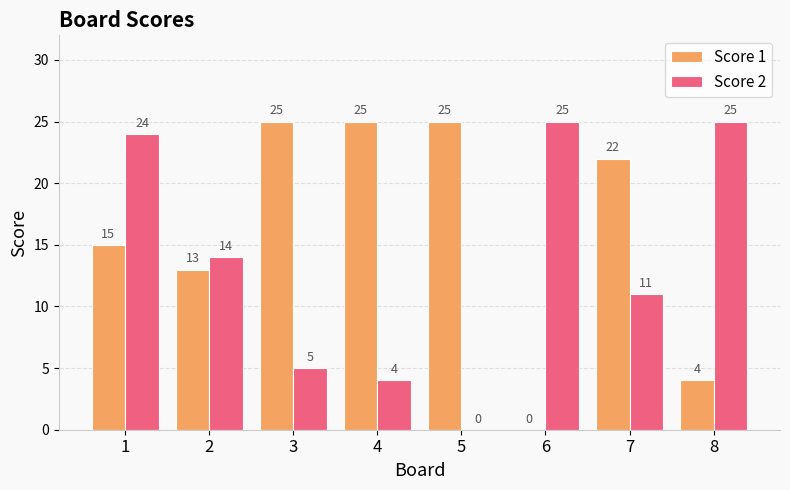

What is the total value across all series at 4?

29